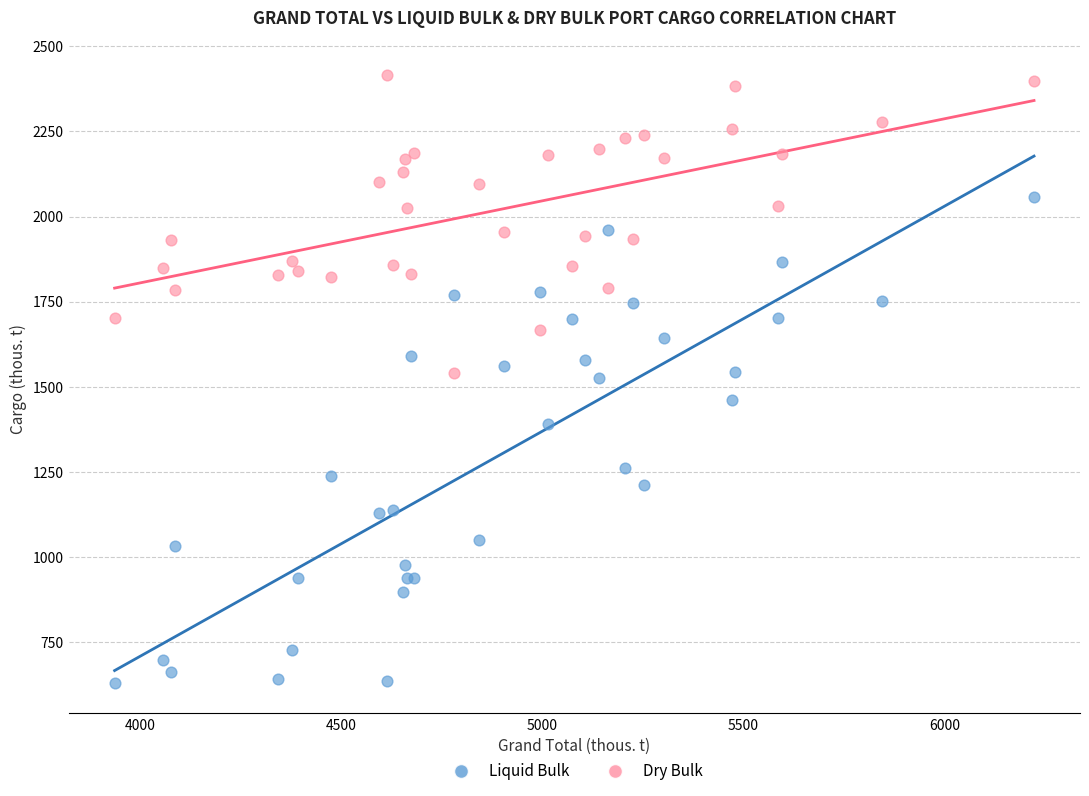

Which series contains the lowest Y value?

Liquid Bulk